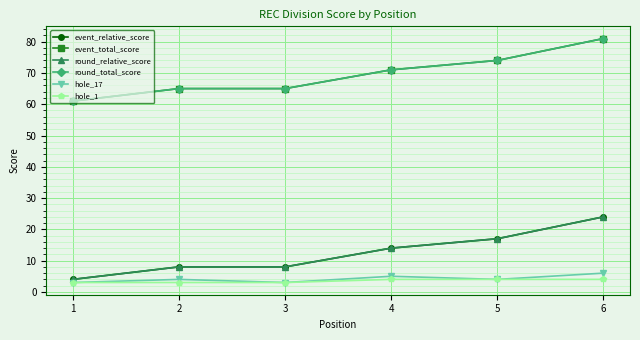

How many lines are shown in the chart?

6